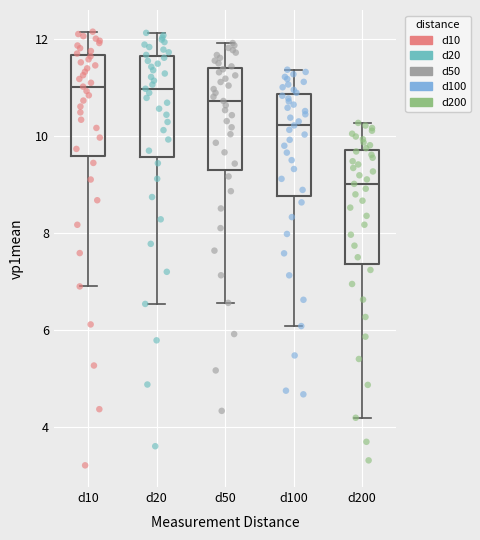

Where is the upper edge of the box for d200 on the y-axis? The values are not printed on the chart, so give them approximately, as read against the axis.

9.8